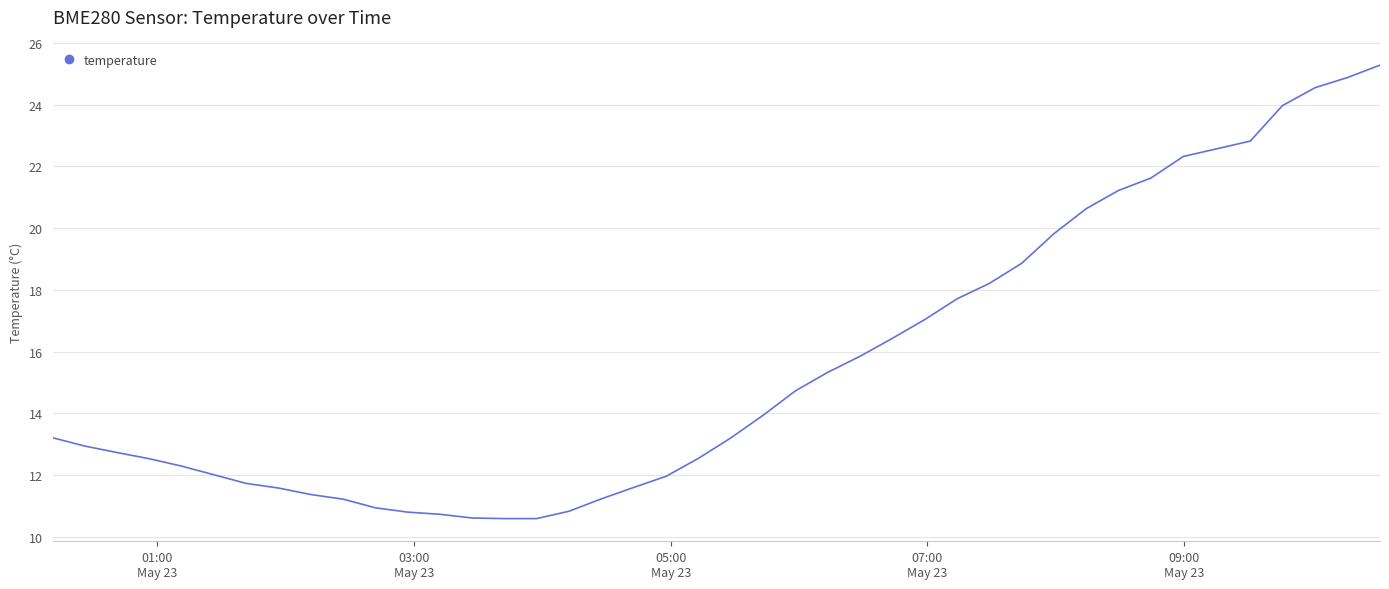

What is the maximum value shown in the chart?

25.3